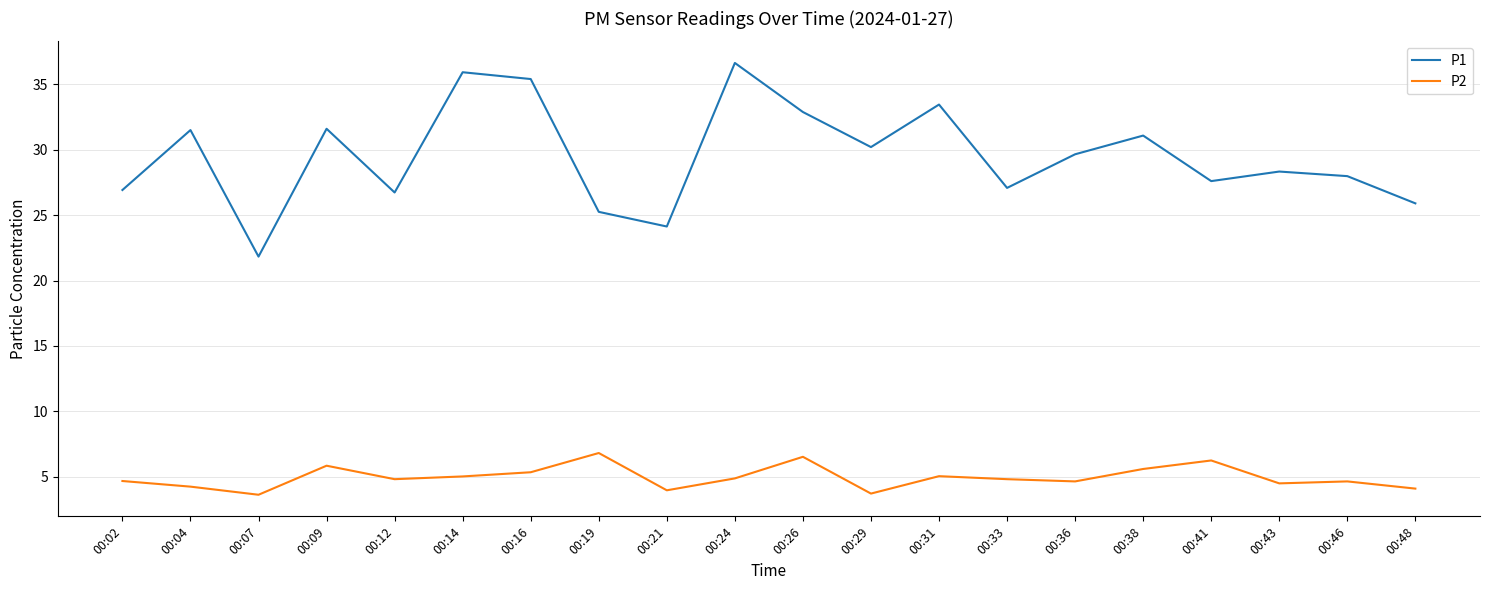

Which series has the widest spread of values?

P1